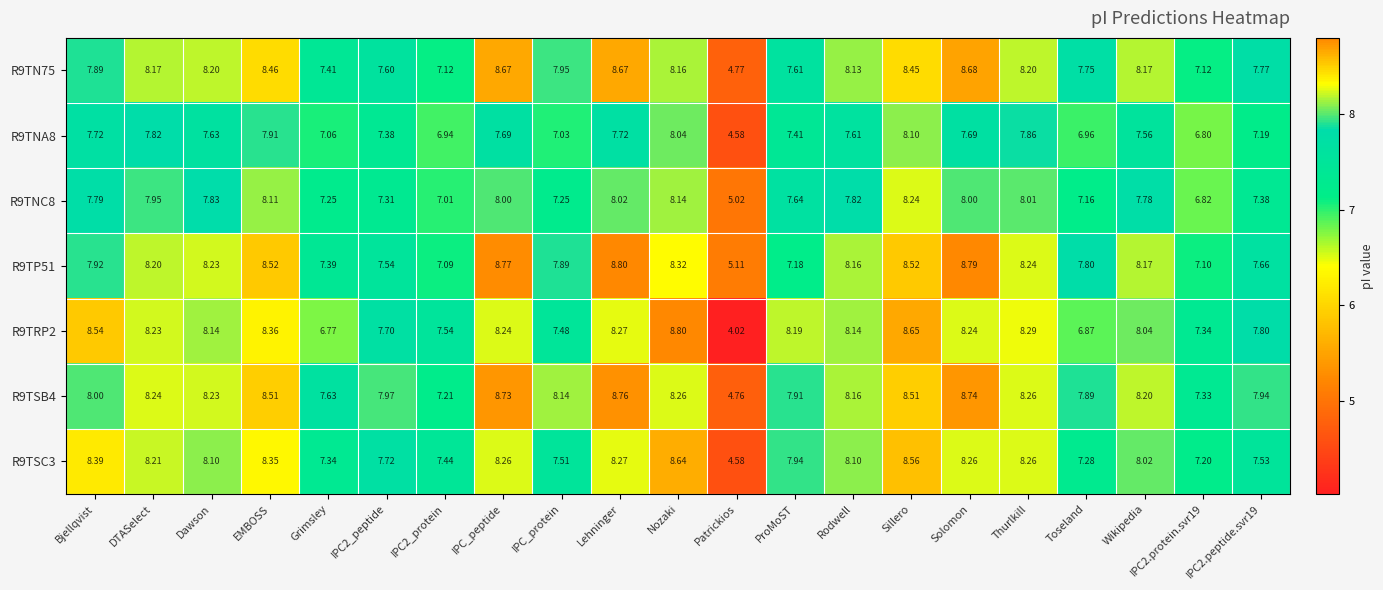

How many data points does each series have?

21